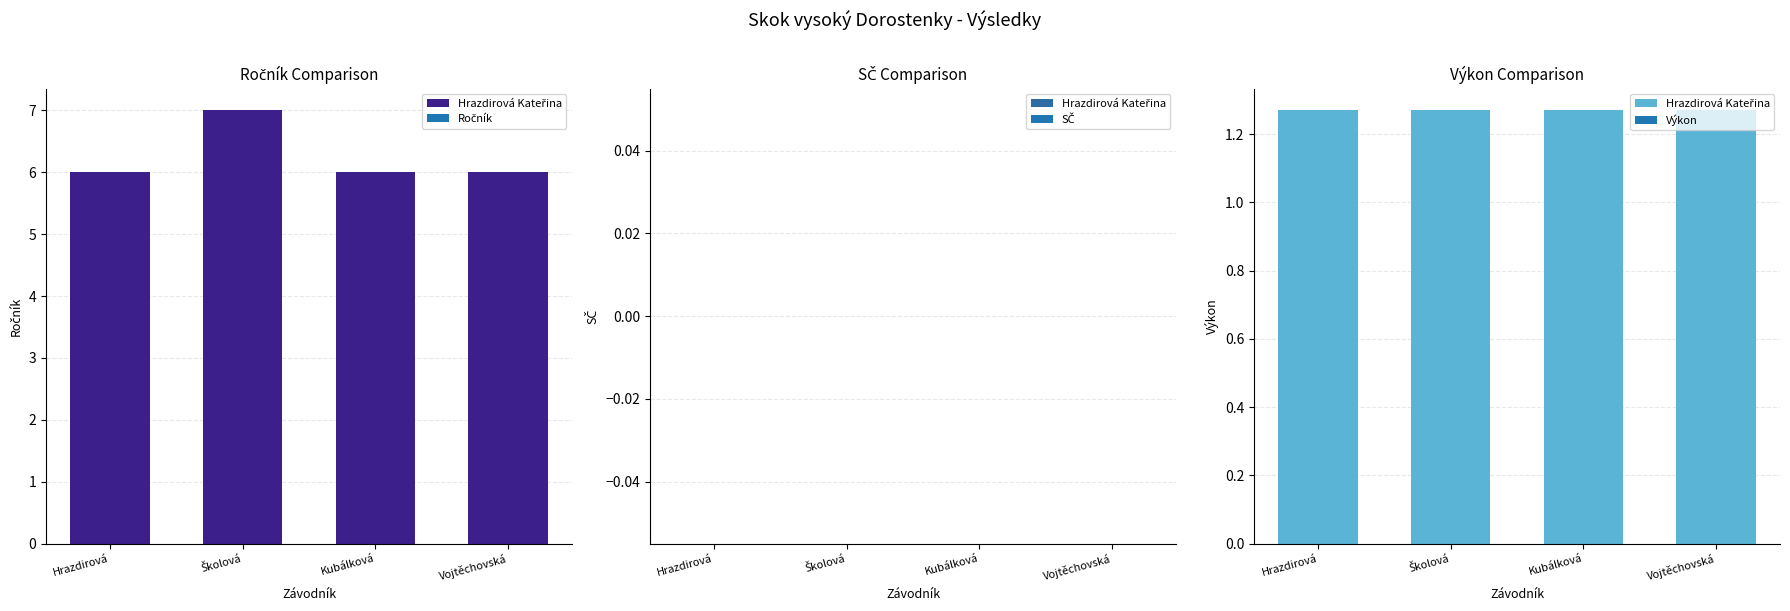

What is the approximate value of Výkon at Školová Adéla?

1.3